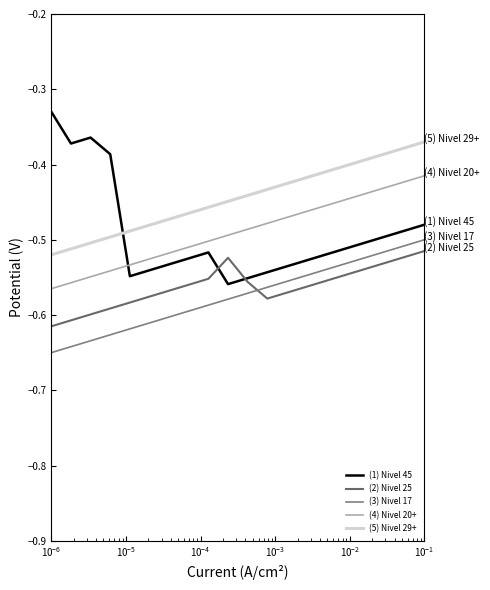

Does the chart display data point markers on the line(s)?

No